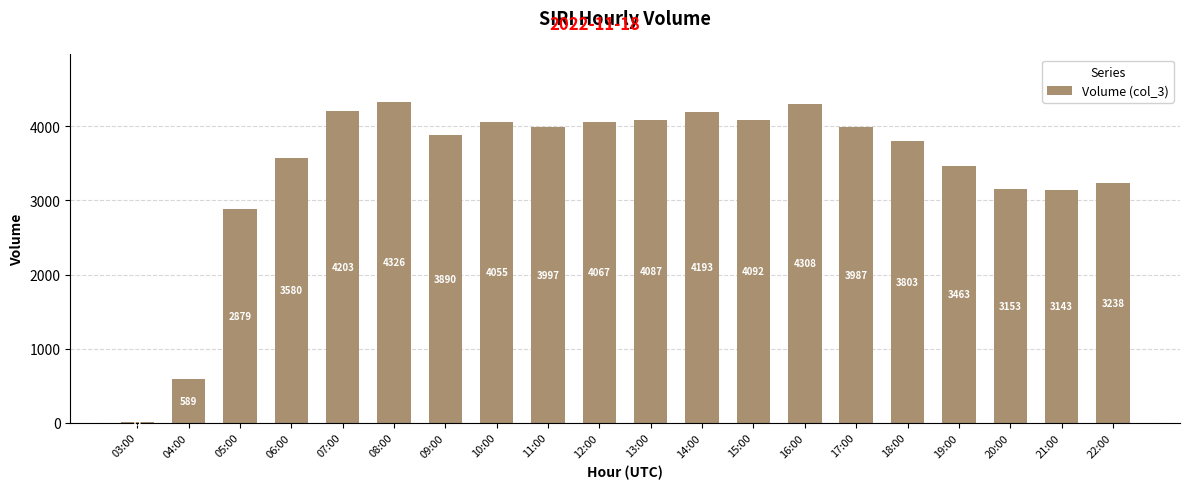

What is the difference between the values at 12:00 and 13:00?

20